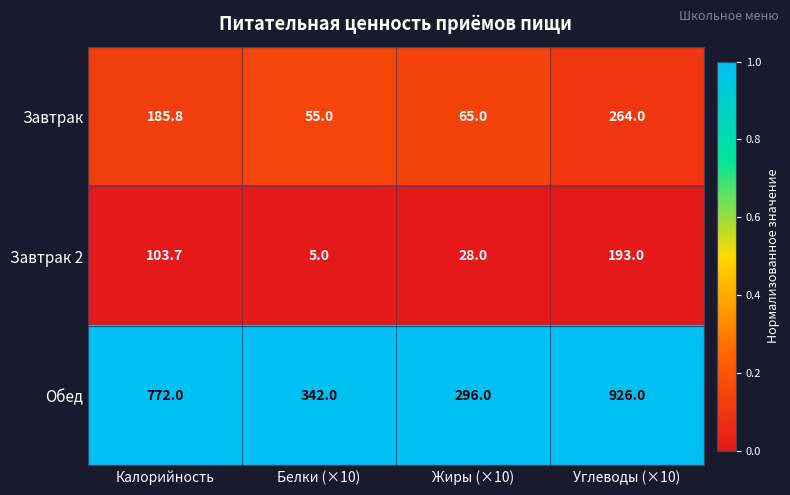

What is the total value across all series at Жиры (×10)?

389.0